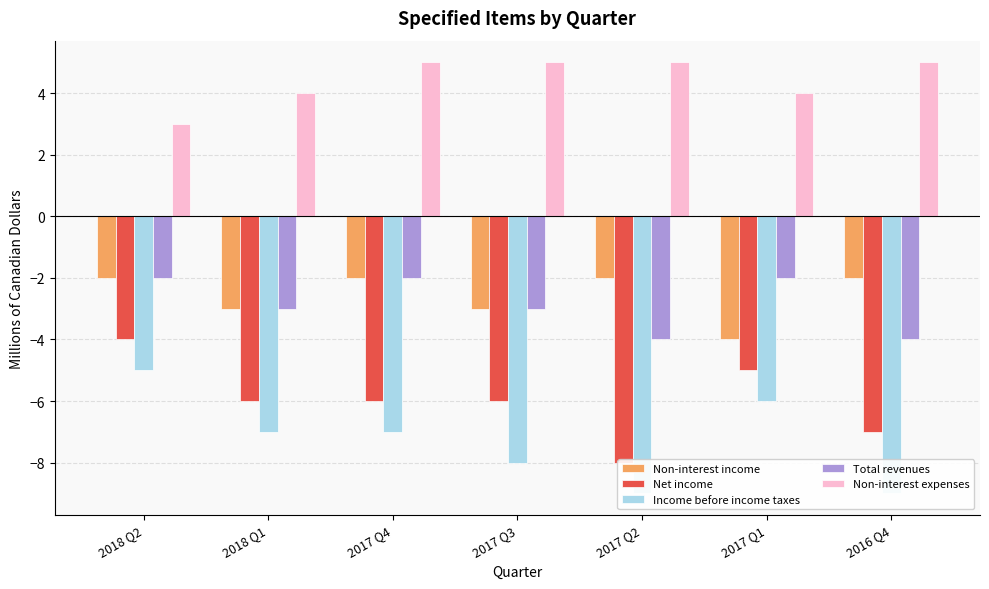

Which series has the largest total across all categories?

Non-interest expenses